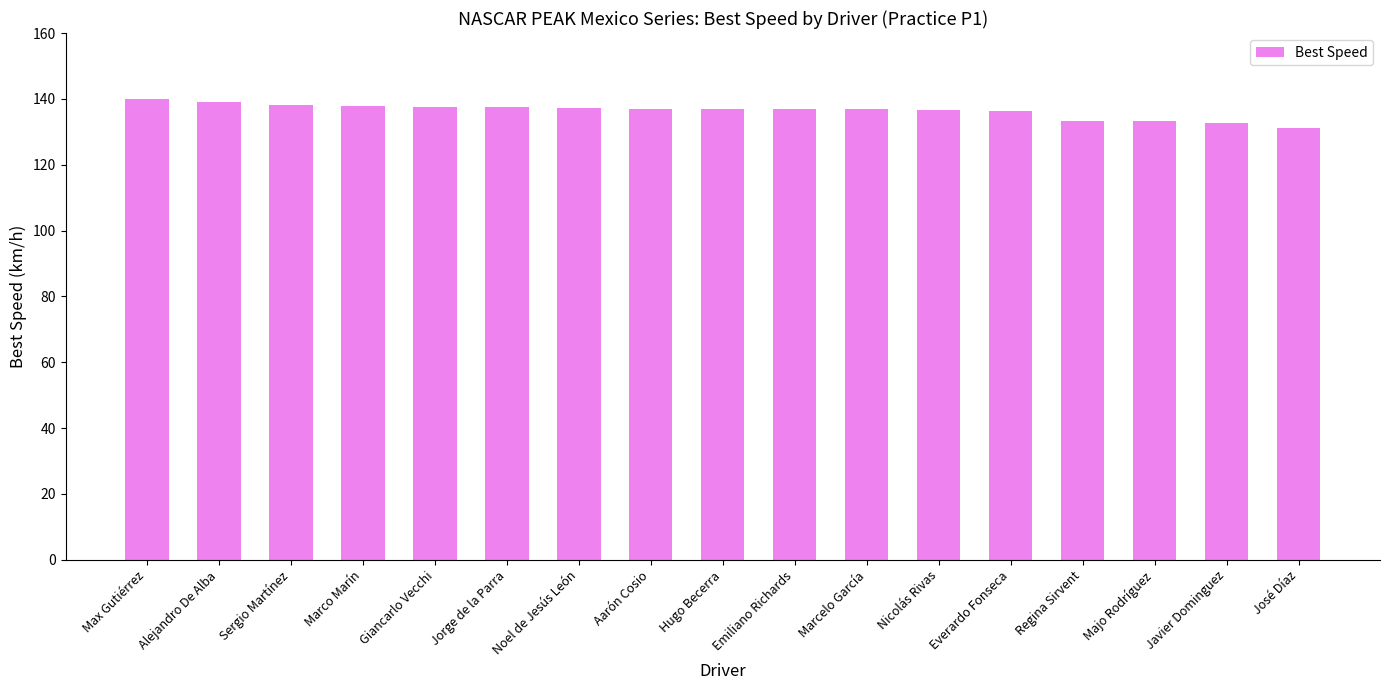

What is the greatest value displayed?

139.8